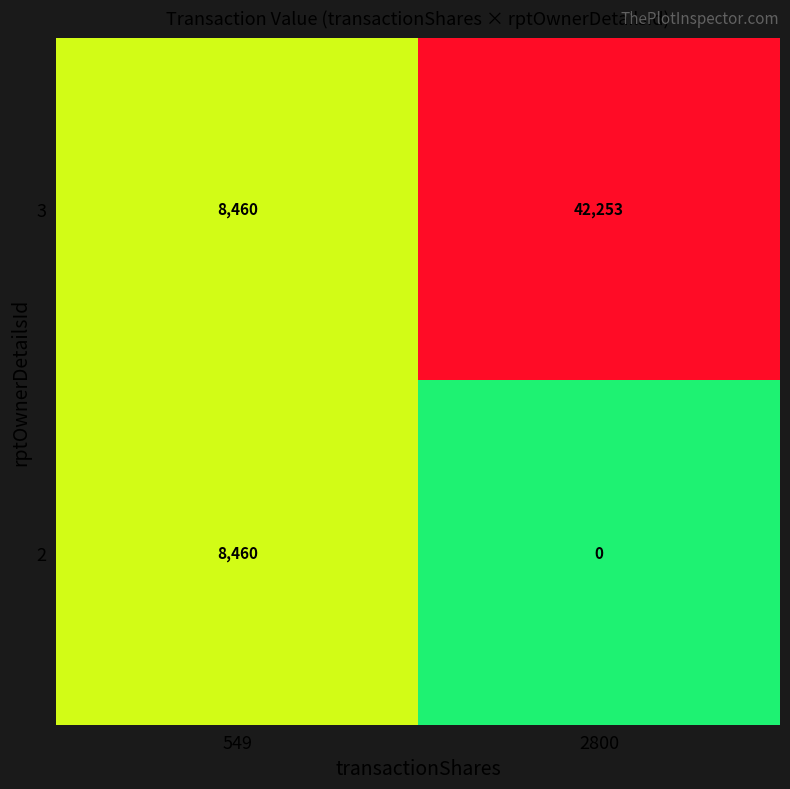

Which series has the largest total across all categories?

3